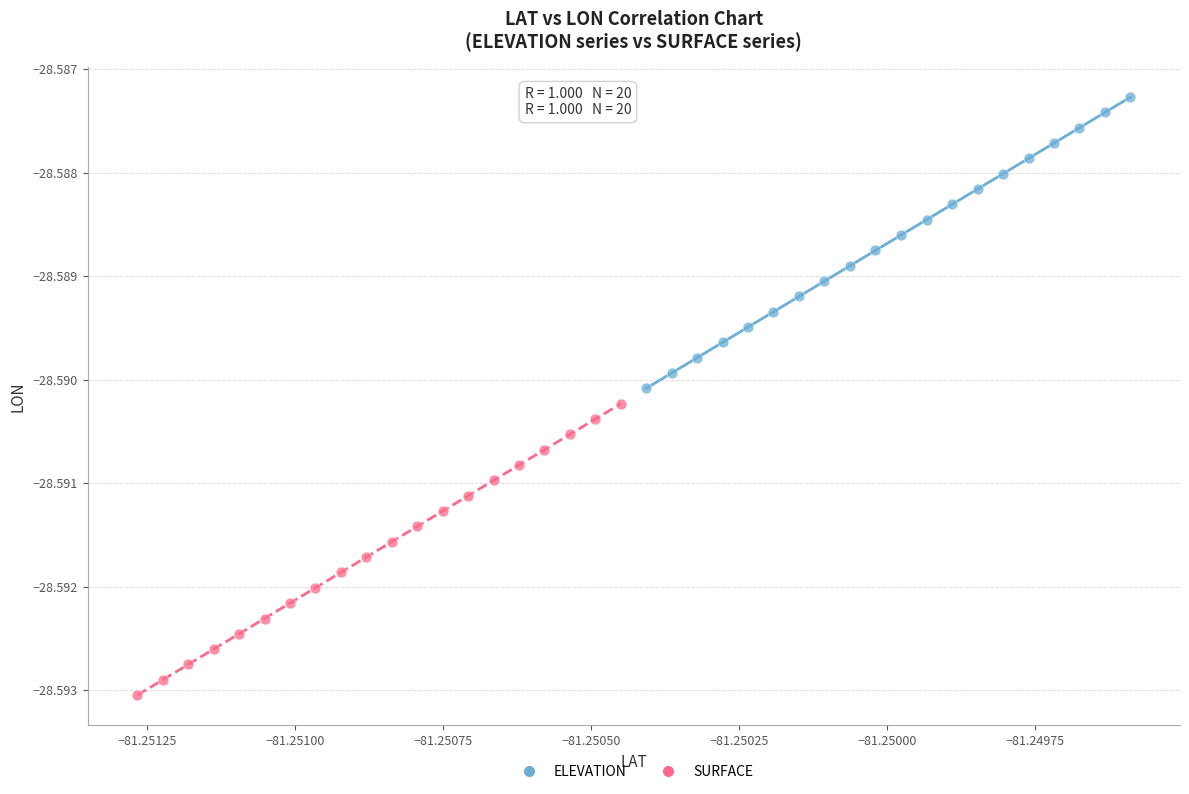

Which series has the largest Y range (max minus min)?

SURFACE